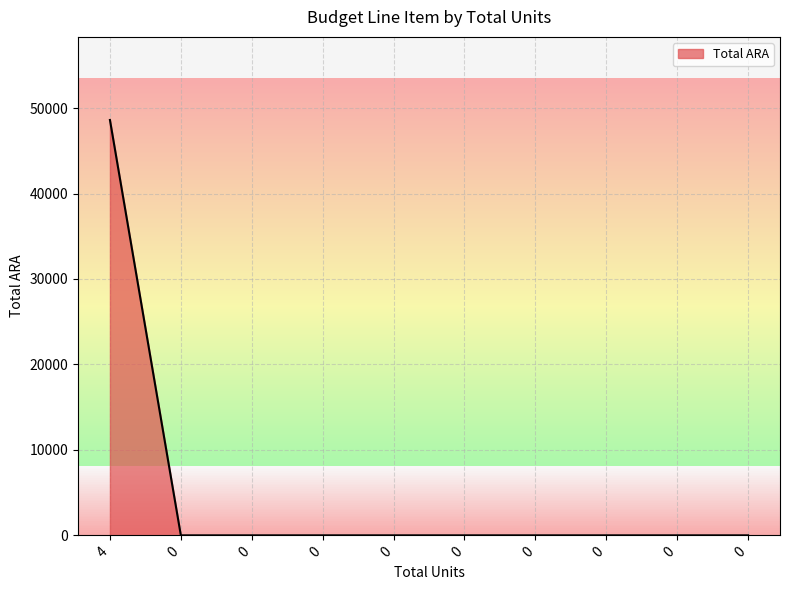

How many categories are shown in the chart?

10